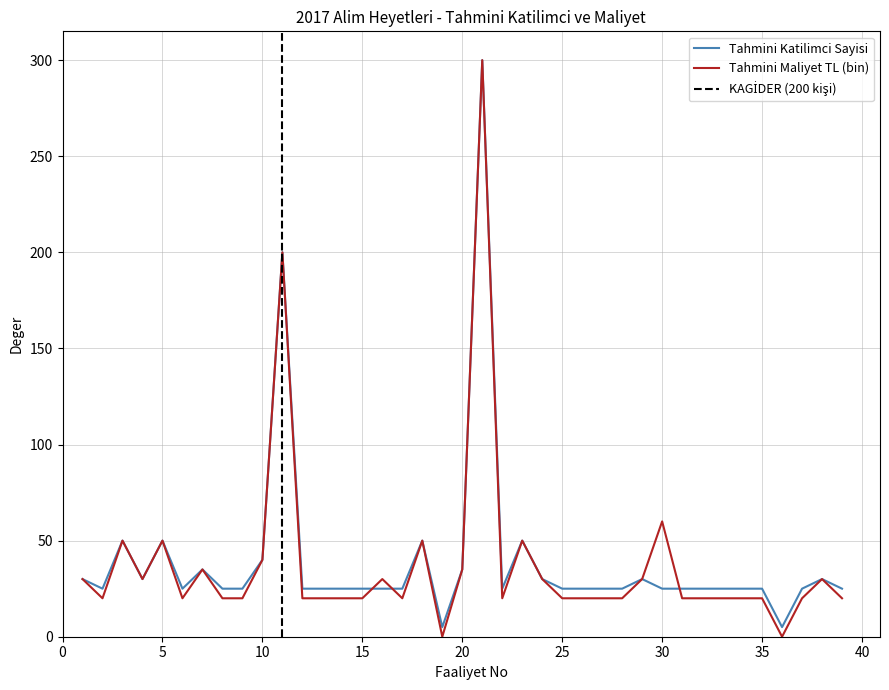

What is the average value of the Tahmini Katilimci Sayisi series?

40